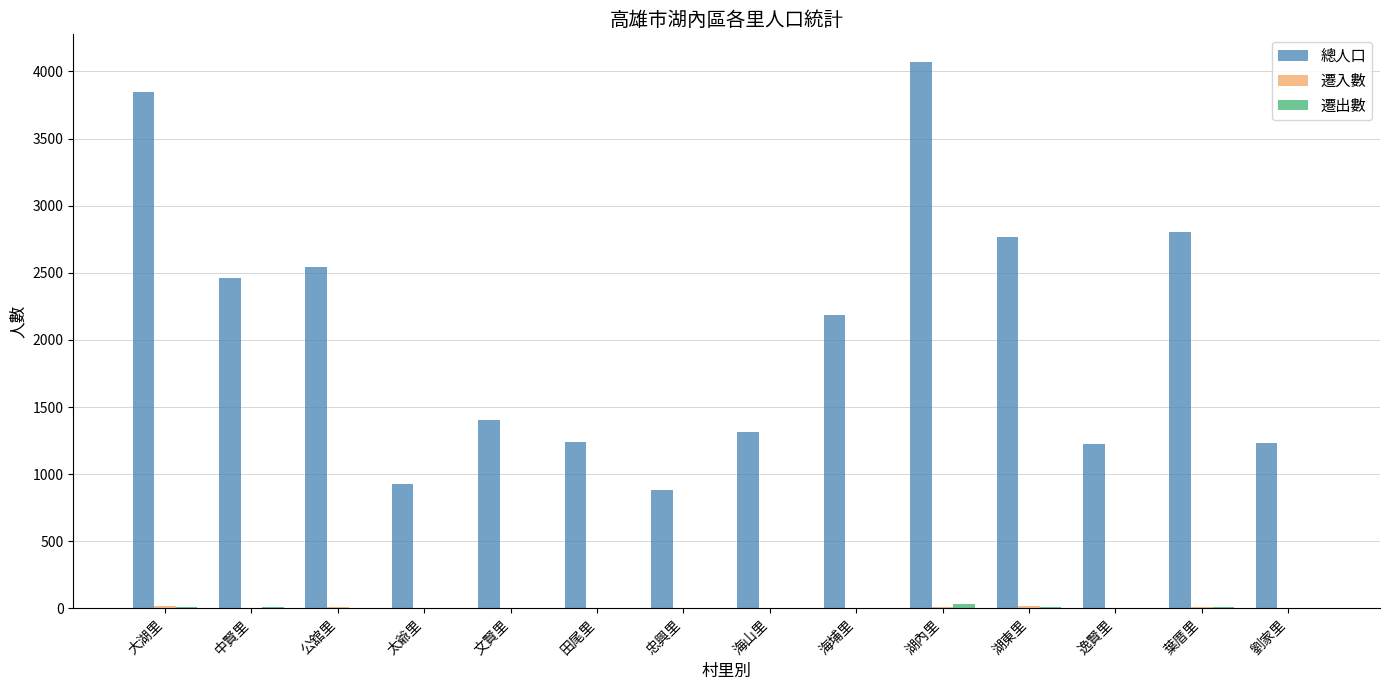

Which series has the largest total across all categories?

總人口